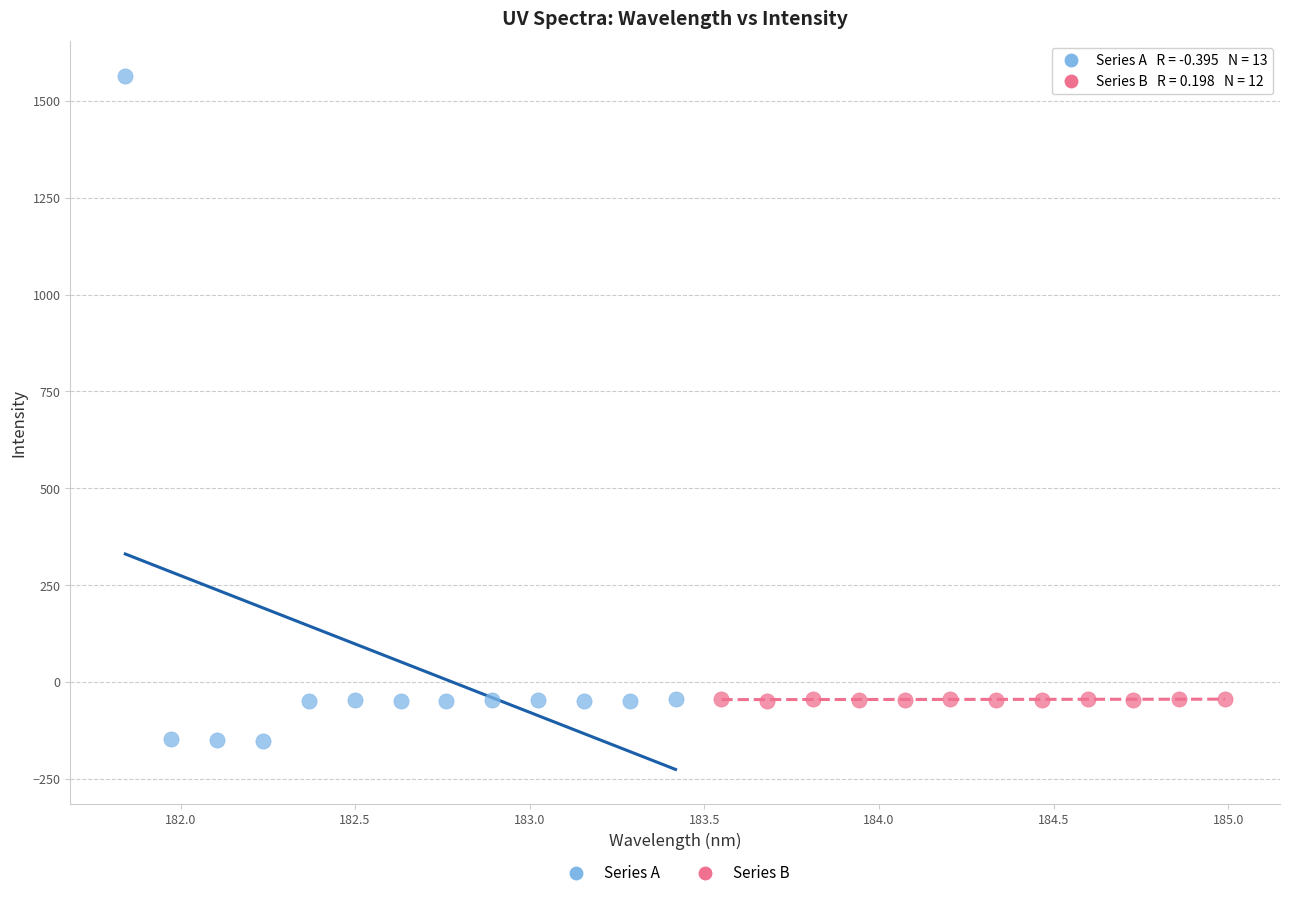

Which series reaches the maximum Y coordinate?

Series A